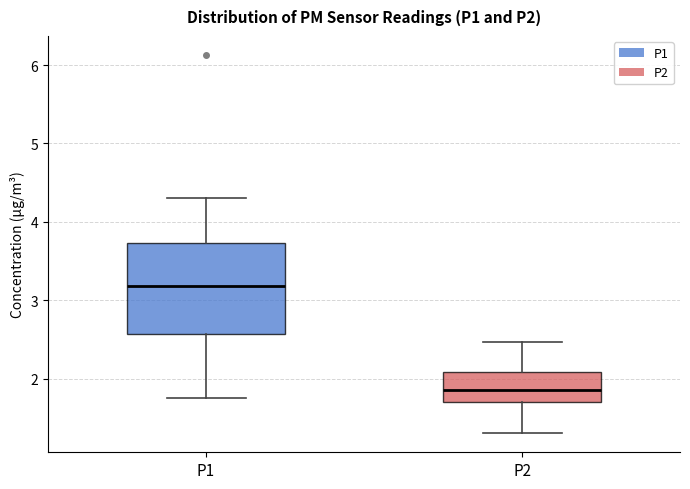

Where does the lower whisker of the box for P2 end on the y-axis? The values are not printed on the chart, so give them approximately, as read against the axis.

1.3